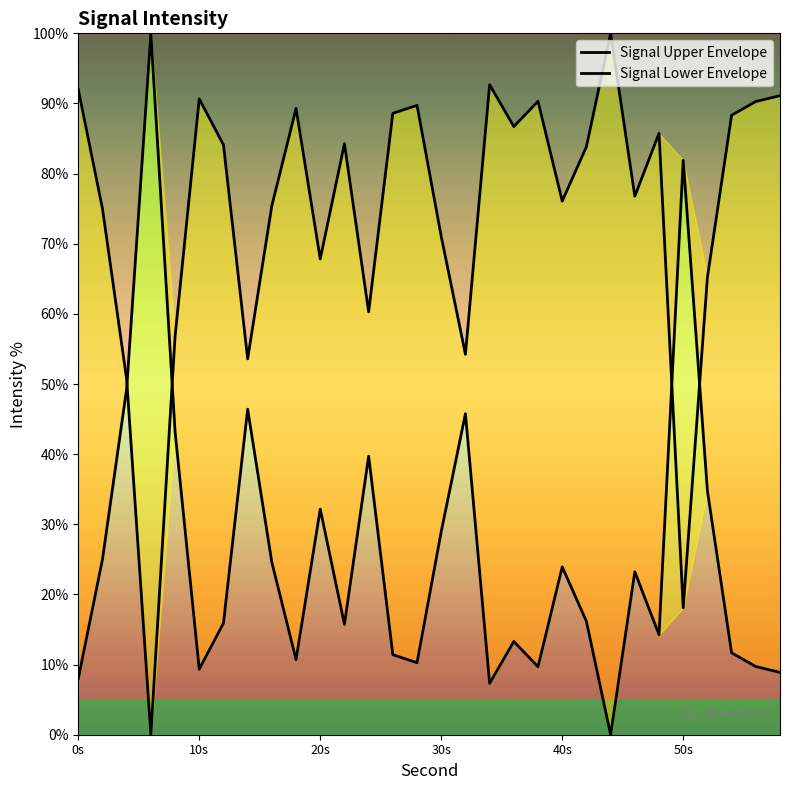

Reading left to right, what are all the values shown in this chart?

Signal Upper Envelope: 8.0	25.0	49.3	100.0	43.2	9.3	15.9	46.4	24.6	10.7	32.2	15.7	39.7	11.4	10.3	29.0	45.8	7.3	13.3	9.7	23.9	16.2	0.0	23.2	14.3	81.9	34.8	11.7	9.7	8.9
Signal Lower Envelope: 92.0	75.0	50.7	0.0	56.8	90.7	84.1	53.6	75.4	89.3	67.8	84.3	60.3	88.6	89.7	71.0	54.2	92.7	86.7	90.3	76.1	83.8	100.0	76.8	85.7	18.1	65.2	88.3	90.3	91.1